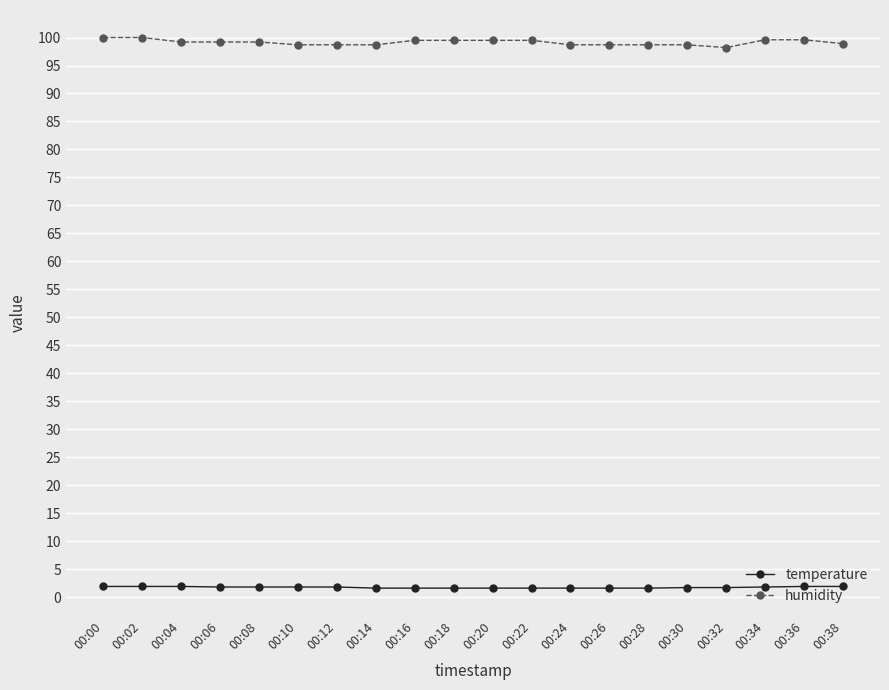

Rank the series at 00:30 from highest to lowest value.

humidity, temperature